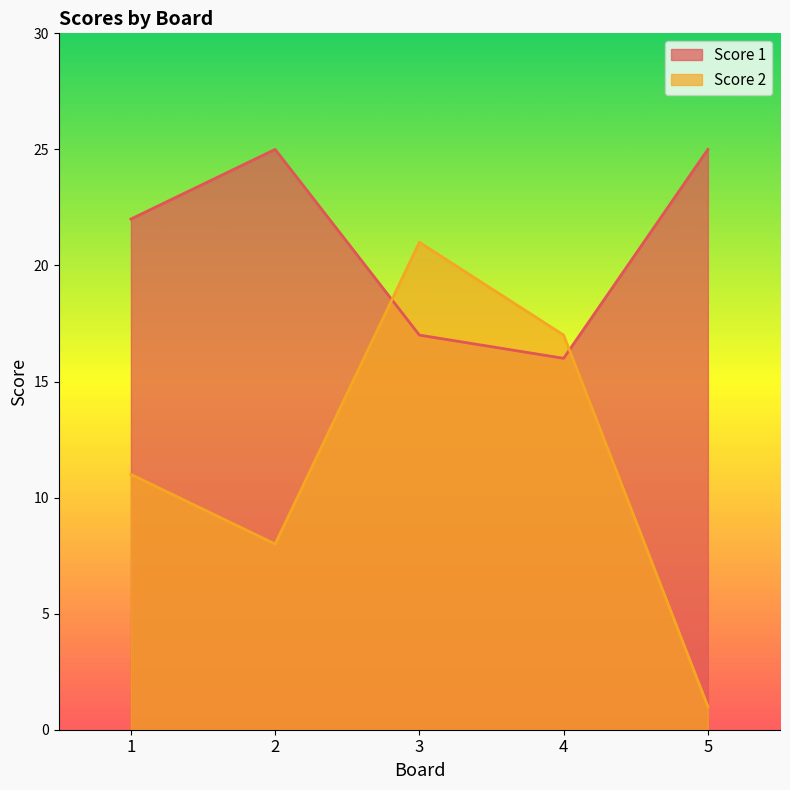

True or false: Score 1 has more than 0 points higher than both neighbors.

True